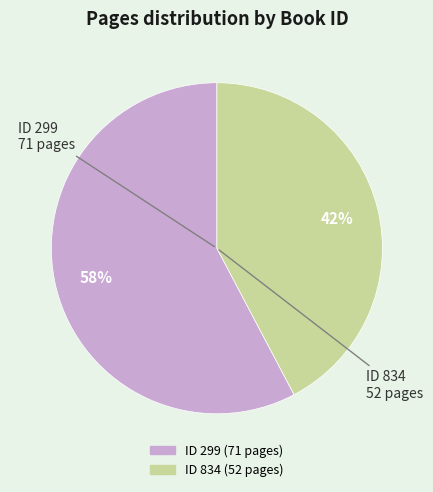

Does any single category account for the majority?

Yes